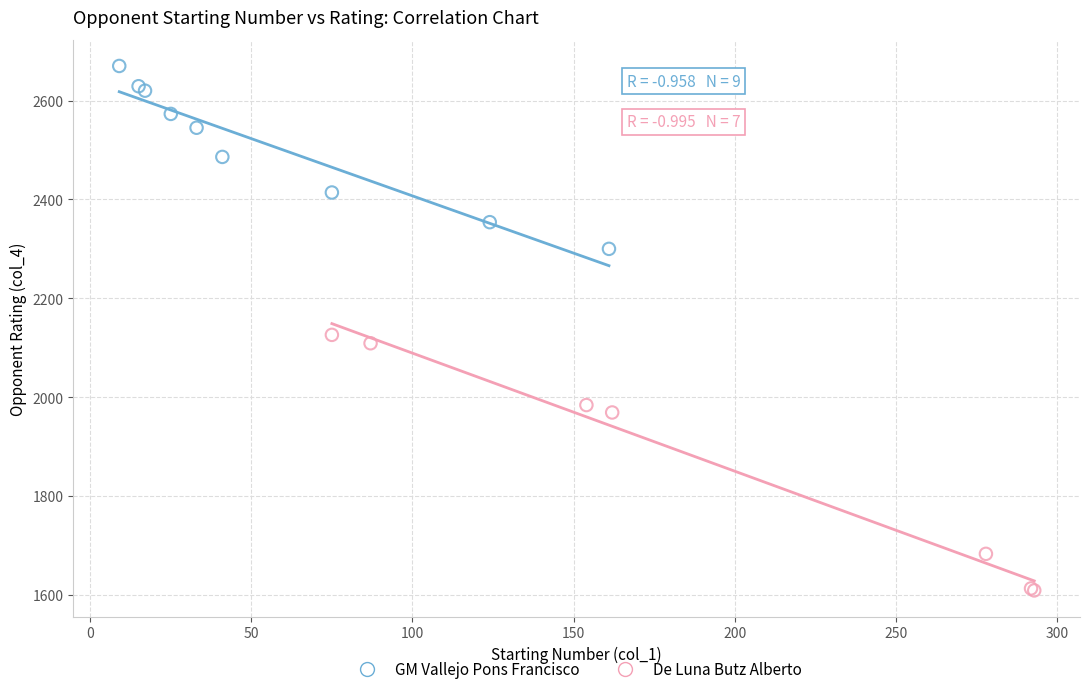

Which series contains the lowest Y value?

De Luna Butz Alberto